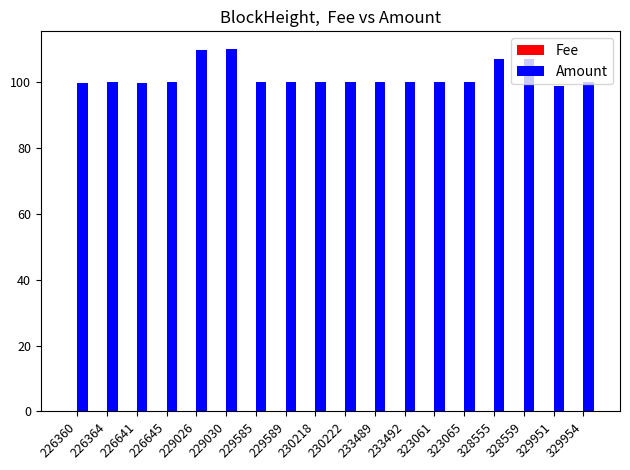

Which series has the largest range (max minus min)?

Amount